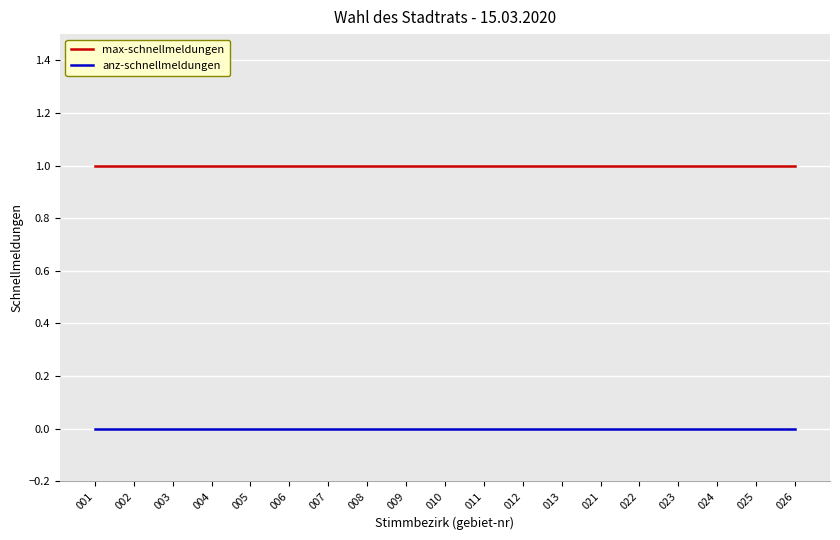

True or false: anz-schnellmeldungen has a value of 0 at 022.

True